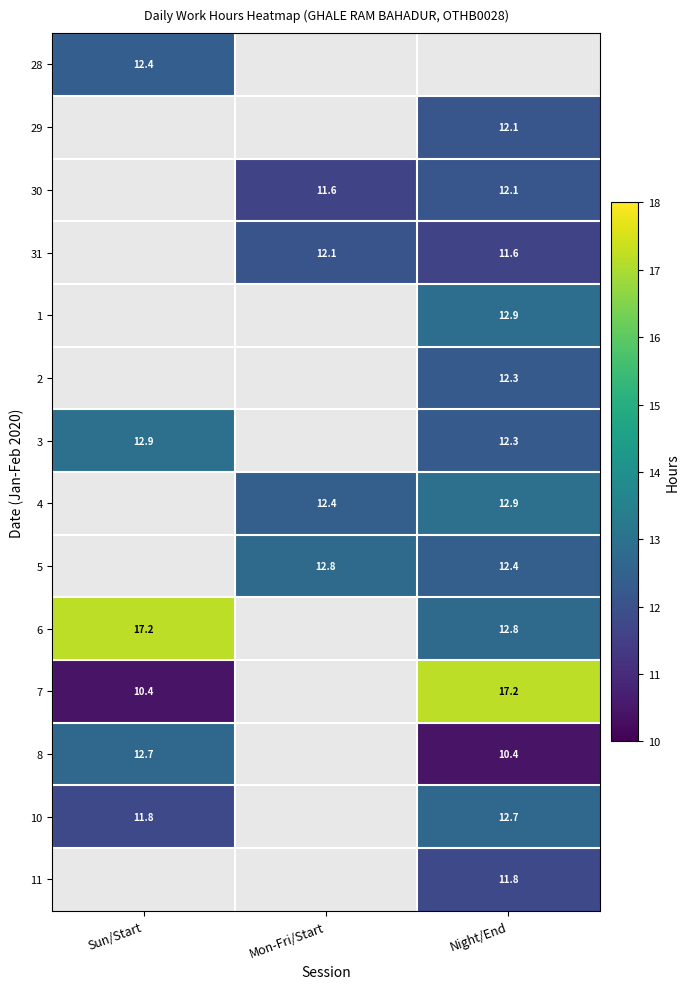

The 1 series shows 4.5 at Night/End. True or false?

False